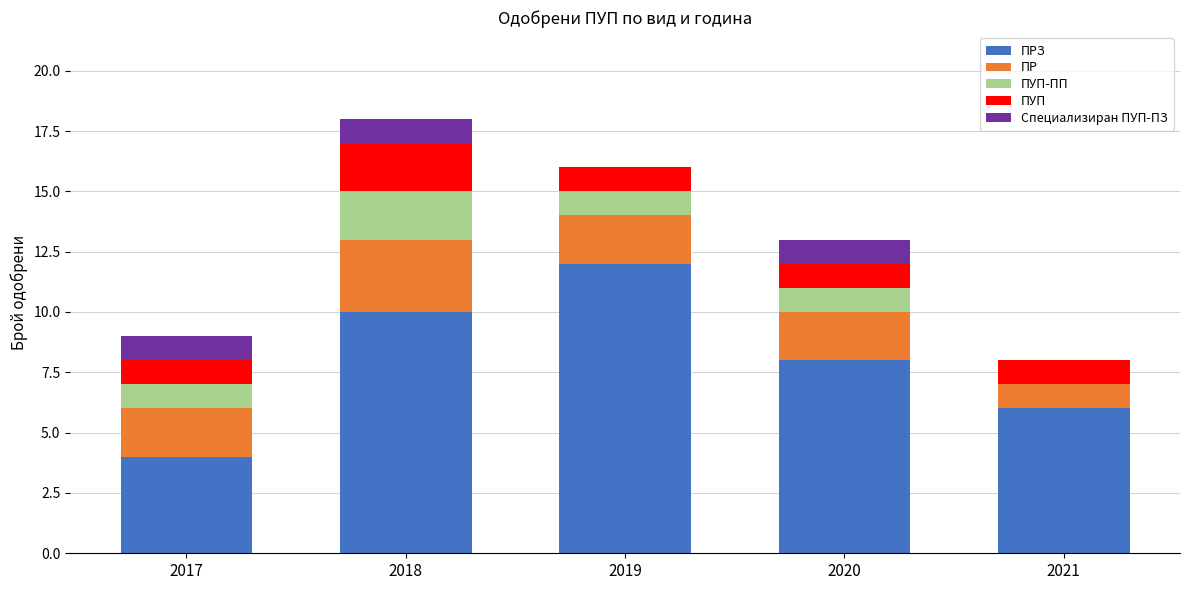

What is the total value across all series at 2017?

9